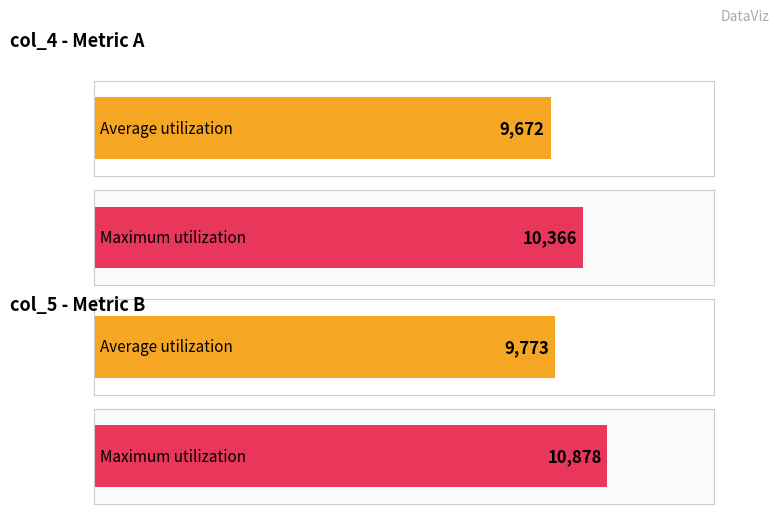

List the series in order of their peak value, lowest first.

col_4, col_5